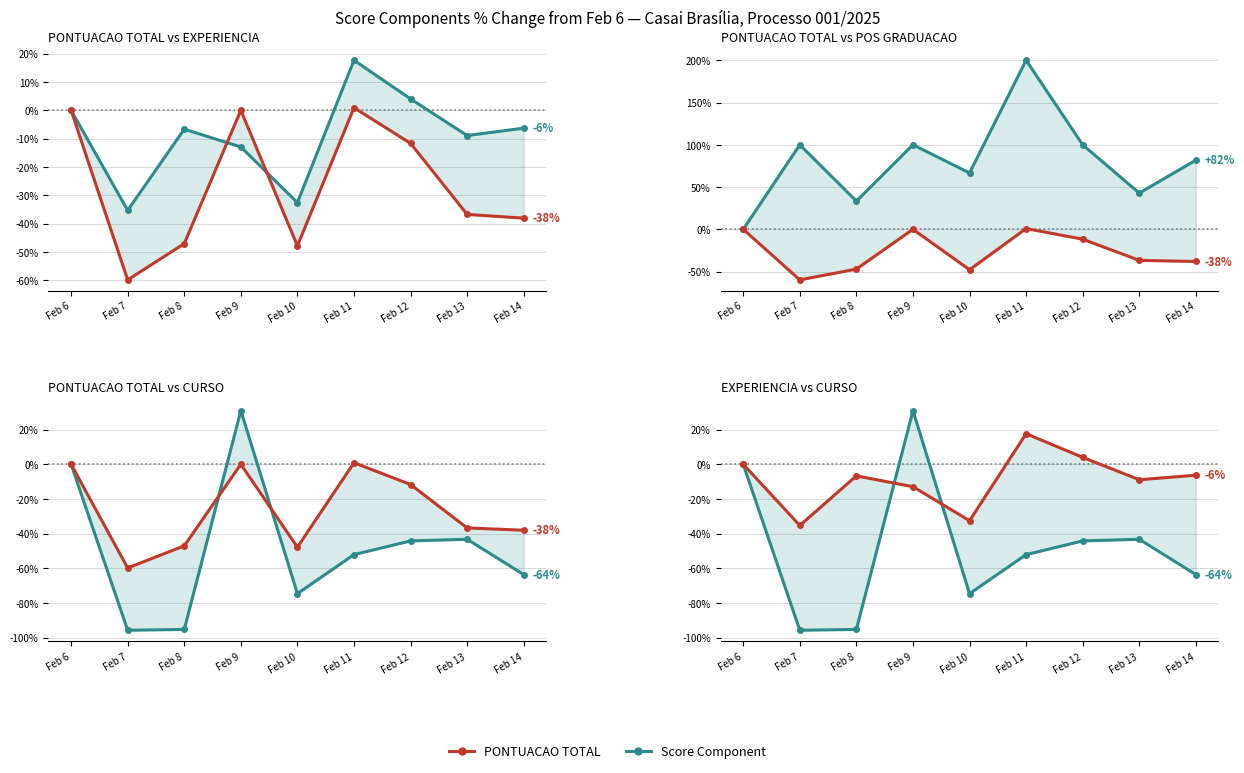

What is the difference between the second highest and second lowest values in the PONTUACAO POS GRADUACAO series?

66.7